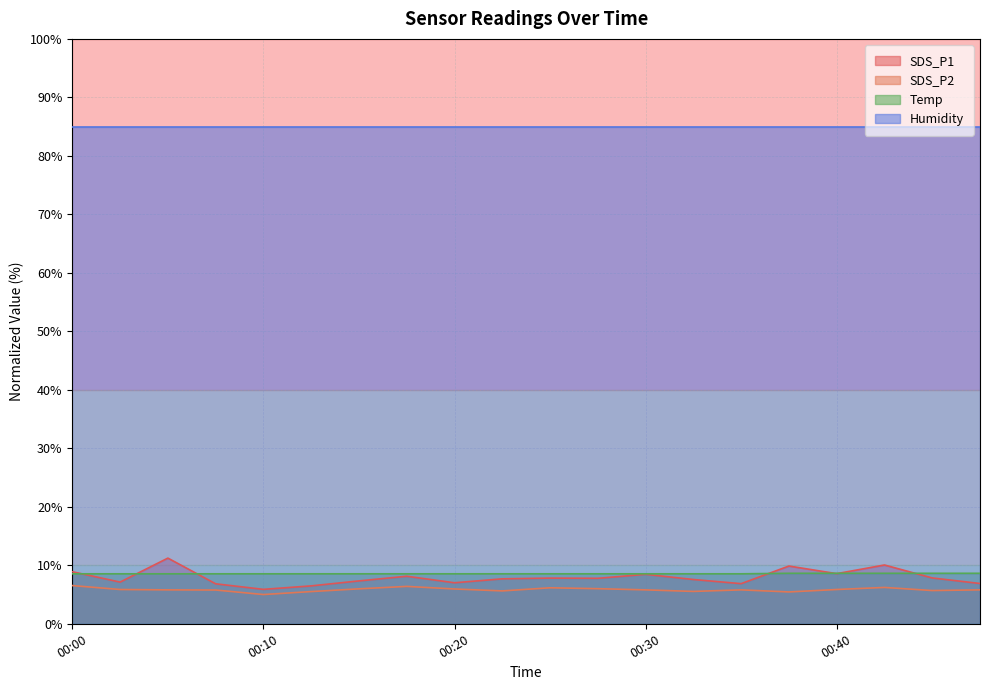

True or false: SDS_P1 has a value of 7.6 at 00:32.

True